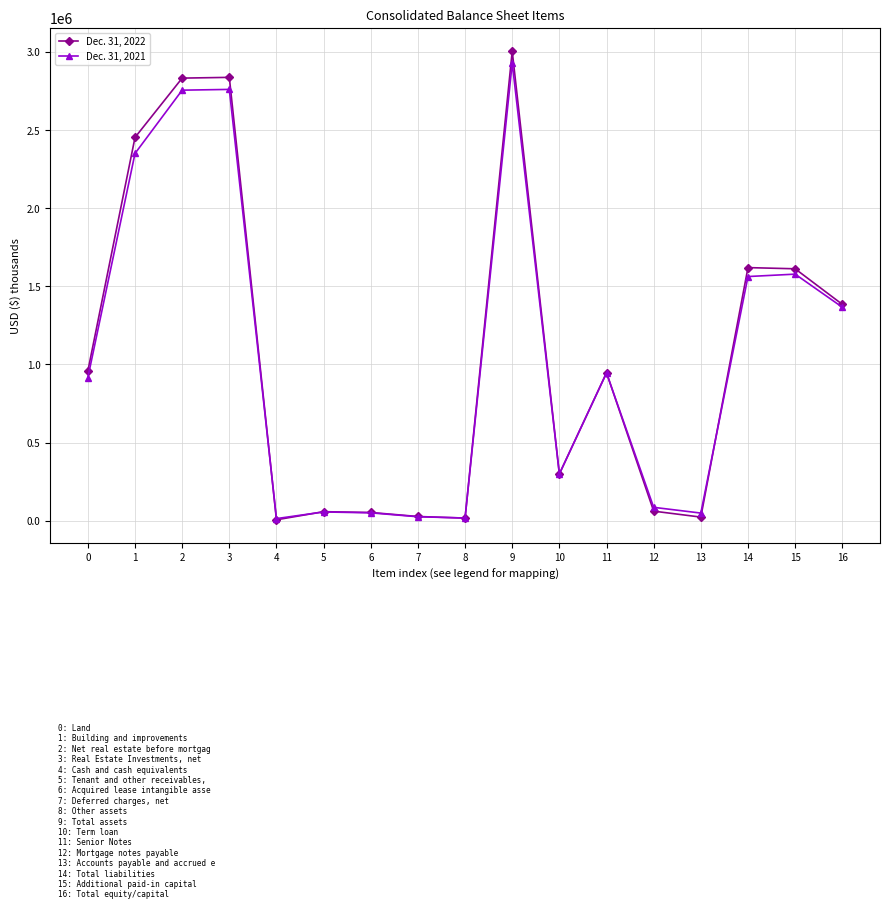

Which series changed the most between 7 and 9?

Dec. 31, 2022